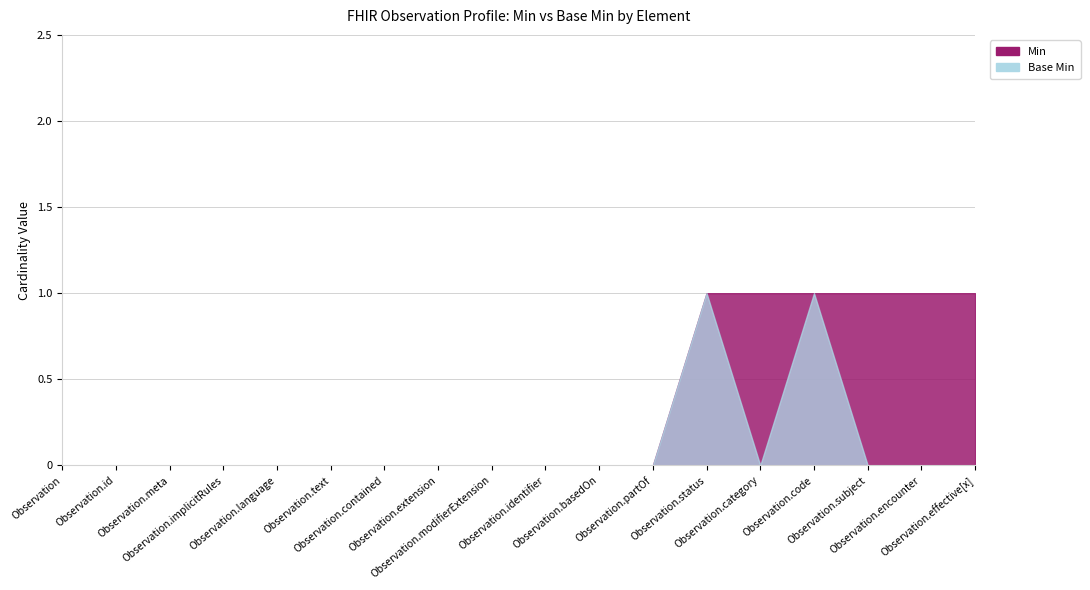

Reading left to right, transcribe all the data shown in this chart.

Min: Observation=0	Observation.id=0	Observation.meta=0	Observation.implicitRules=0	Observation.language=0	Observation.text=0	Observation.contained=0	Observation.extension=0	Observation.modifierExtension=0	Observation.identifier=0	Observation.basedOn=0	Observation.partOf=0	Observation.status=1	Observation.category=1	Observation.code=1	Observation.subject=1	Observation.encounter=1	Observation.effective[x]=1
Base Min: Observation=0	Observation.id=0	Observation.meta=0	Observation.implicitRules=0	Observation.language=0	Observation.text=0	Observation.contained=0	Observation.extension=0	Observation.modifierExtension=0	Observation.identifier=0	Observation.basedOn=0	Observation.partOf=0	Observation.status=1	Observation.category=0	Observation.code=1	Observation.subject=0	Observation.encounter=0	Observation.effective[x]=0